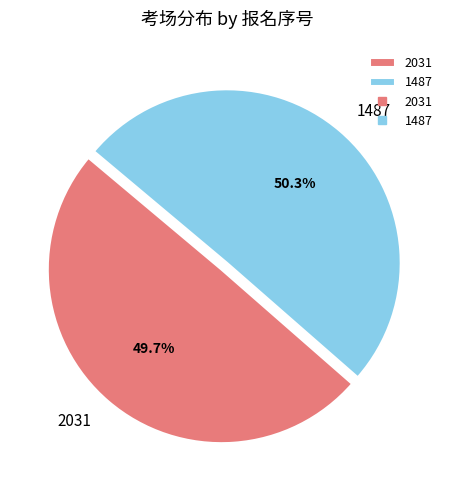

What is the largest slice in the pie chart?

1487